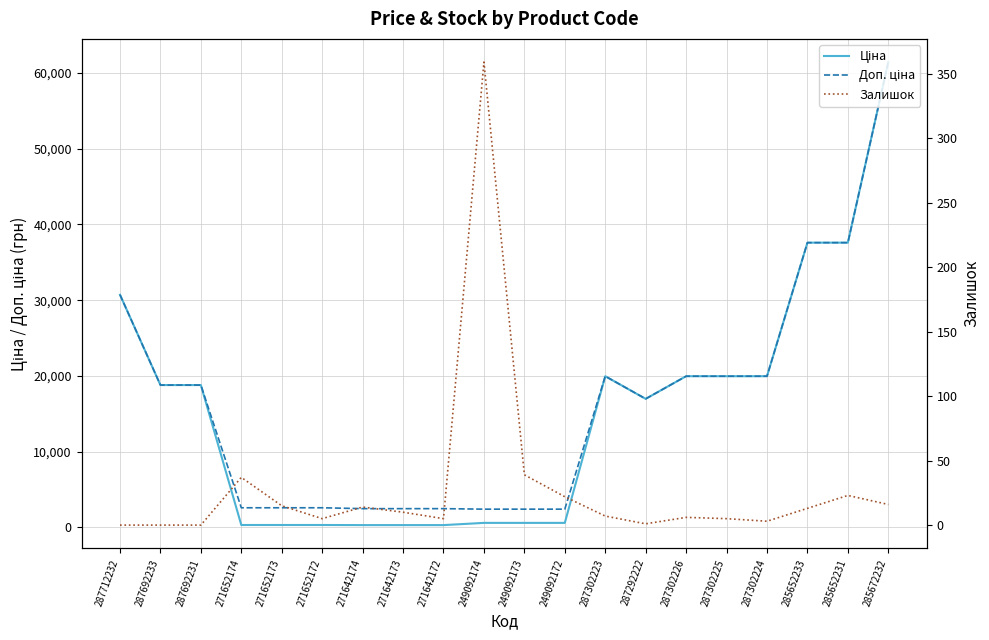

What is the value of the Ціна point at the 7th from the left?

310.3